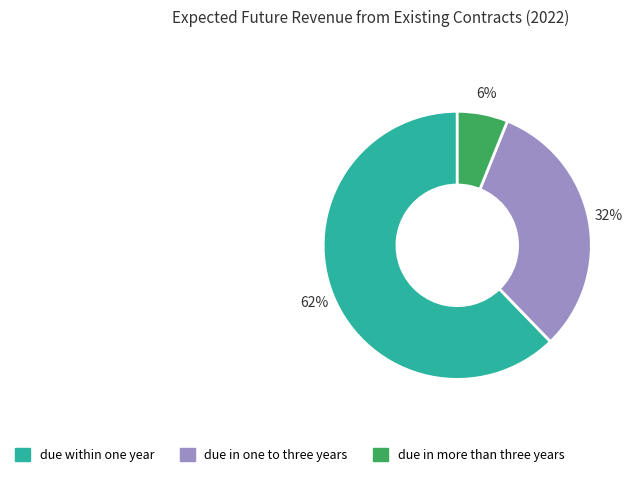

True or false: due within one year accounts for 62% of the total.

True